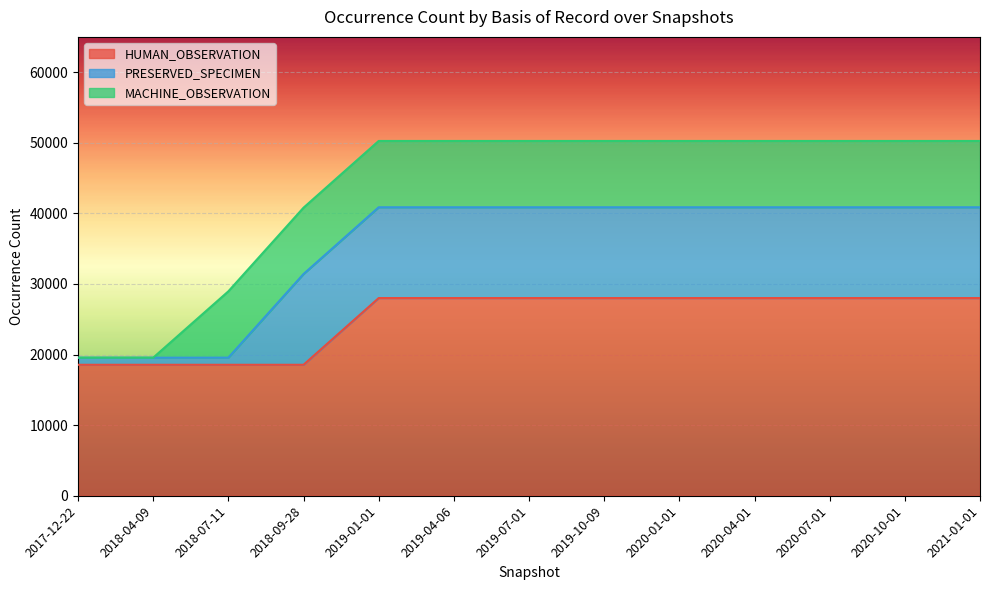

Reading left to right, extract all data points from this chart.

HUMAN_OBSERVATION: 2017-12-22=18551	2018-04-09=18551	2018-07-11=18551	2018-09-28=18551	2019-01-01=28004	2019-04-06=28004	2019-07-01=28004	2019-10-09=28004	2020-01-01=28004	2020-04-01=28004	2020-07-01=28004	2020-10-01=28004	2021-01-01=28004
PRESERVED_SPECIMEN: 2017-12-22=1006	2018-04-09=1006	2018-07-11=1015	2018-09-28=12862	2019-01-01=12862	2019-04-06=12862	2019-07-01=12862	2019-10-09=12862	2020-01-01=12862	2020-04-01=12862	2020-07-01=12862	2020-10-01=12862	2021-01-01=12862
MACHINE_OBSERVATION: 2017-12-22=0	2018-04-09=0	2018-07-11=9391	2018-09-28=9391	2019-01-01=9391	2019-04-06=9391	2019-07-01=9391	2019-10-09=9391	2020-01-01=9391	2020-04-01=9391	2020-07-01=9391	2020-10-01=9391	2021-01-01=9391